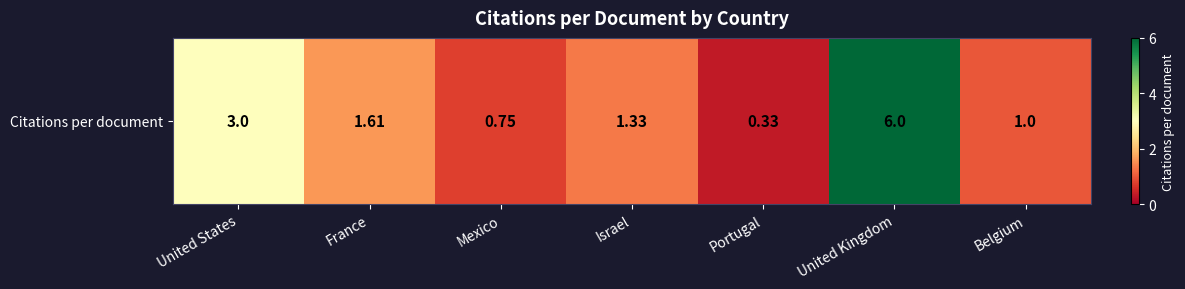

Reading right to left, transcribe all the data shown in this chart.

Belgium=1.0	United Kingdom=6.0	Portugal=0.3	Israel=1.3	Mexico=0.8	France=1.6	United States=3.0